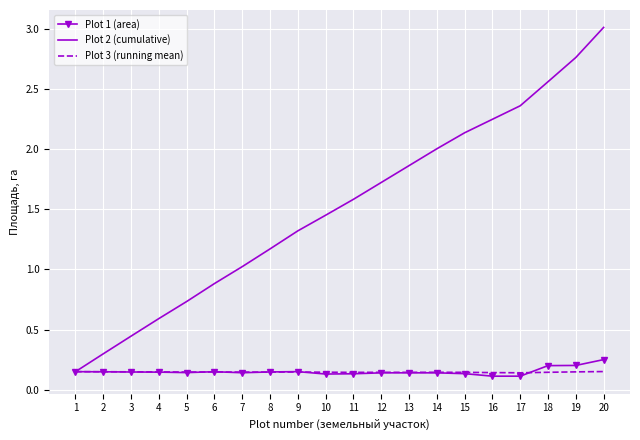

Where is Plot 2 (cumulative) nearest to the value 1?

7